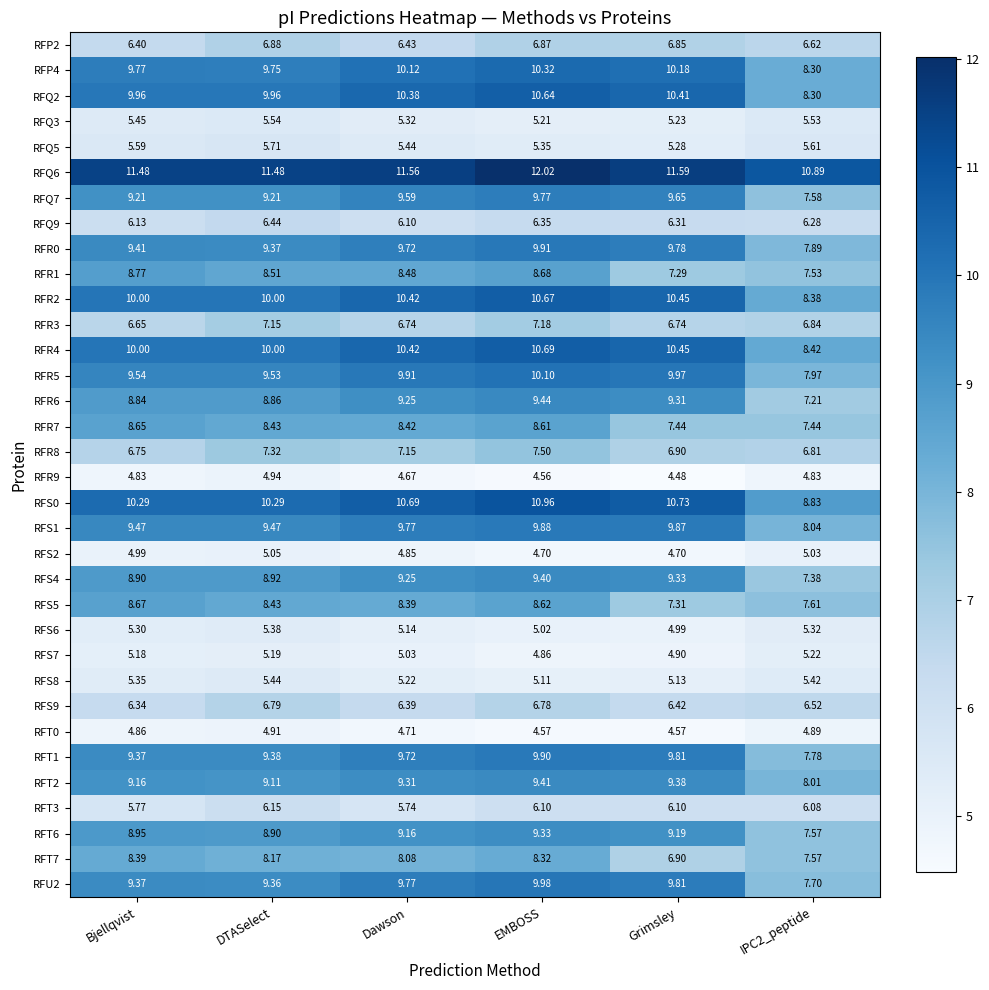

Which category has the highest value in the RFU2 series?

EMBOSS